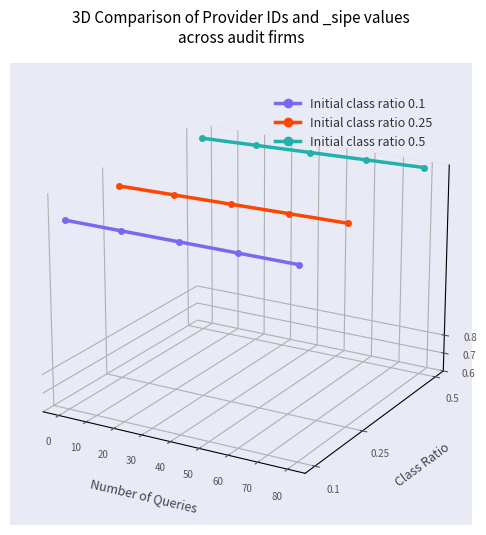

How many Initial class ratio 0.1 values are between 0 and 1?

5